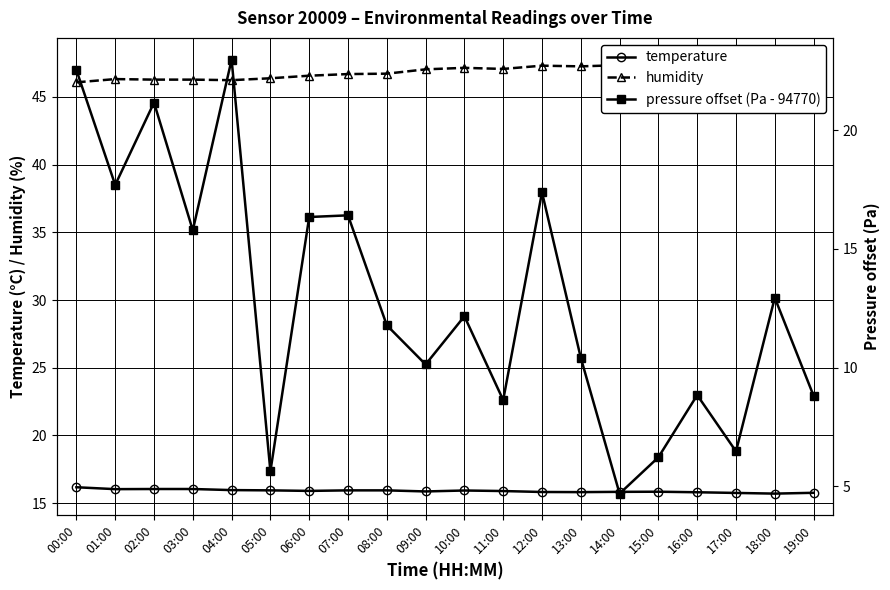

True or false: pressure offset (Pa - 94770) has more than 2 interior local peaks.

True